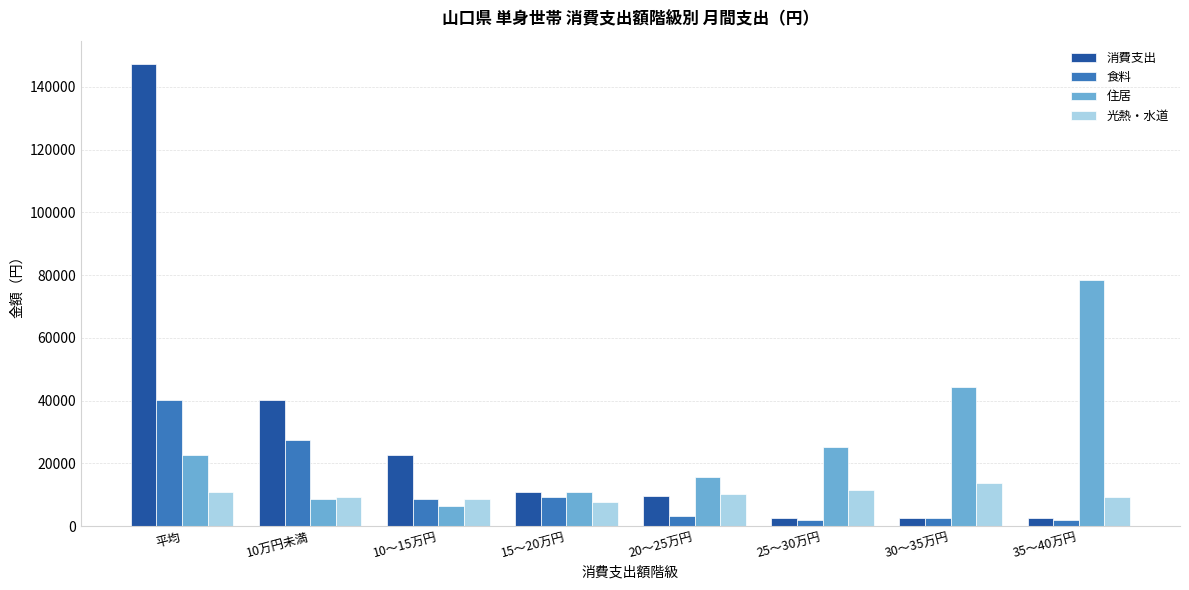

The value of 住居 at 35～40万円 is 29062. True or false?

False